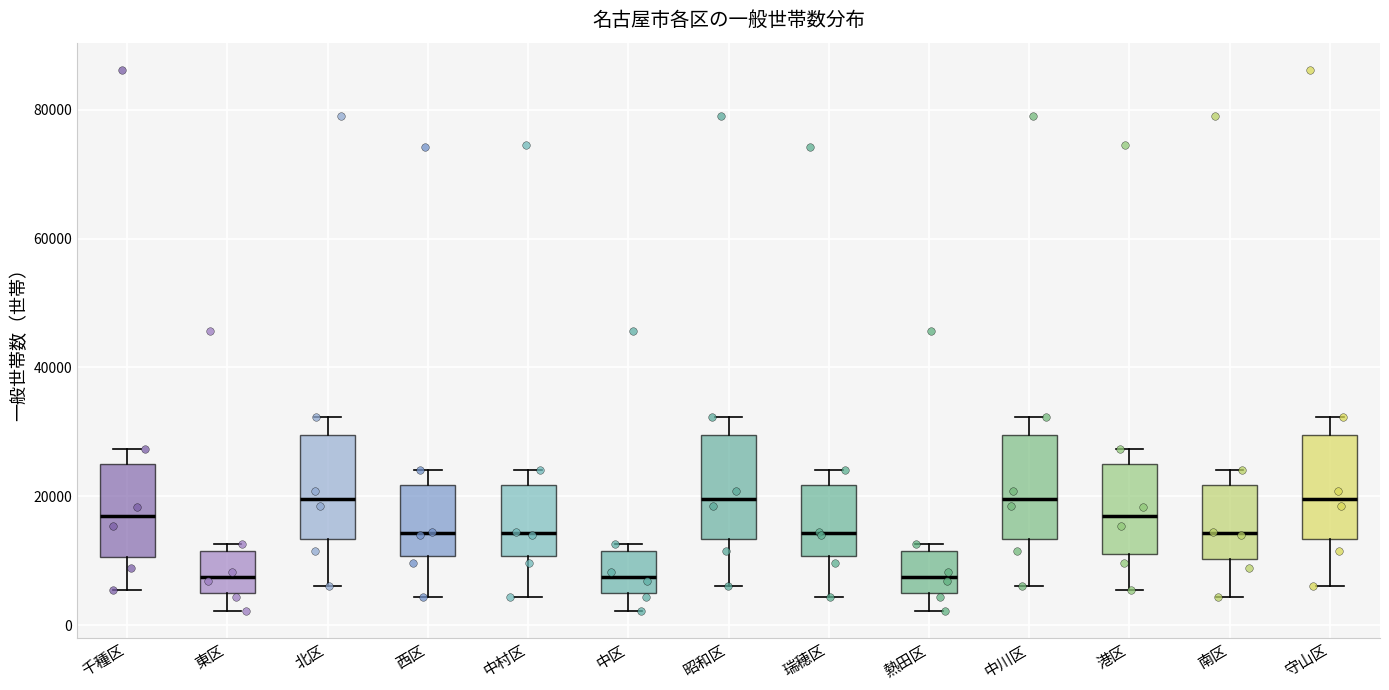

Where does the lower whisker of the box for 熱田区 end on the y-axis? The values are not printed on the chart, so give them approximately, as read against the axis.

2000